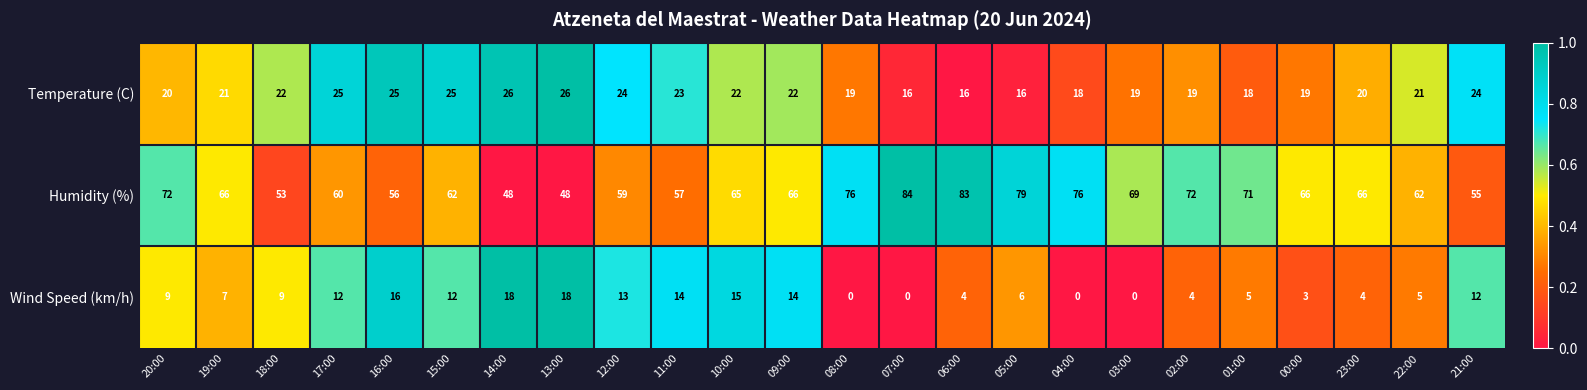

Is it true that Wind Speed (km/h) equals 7 at 12:00?

False